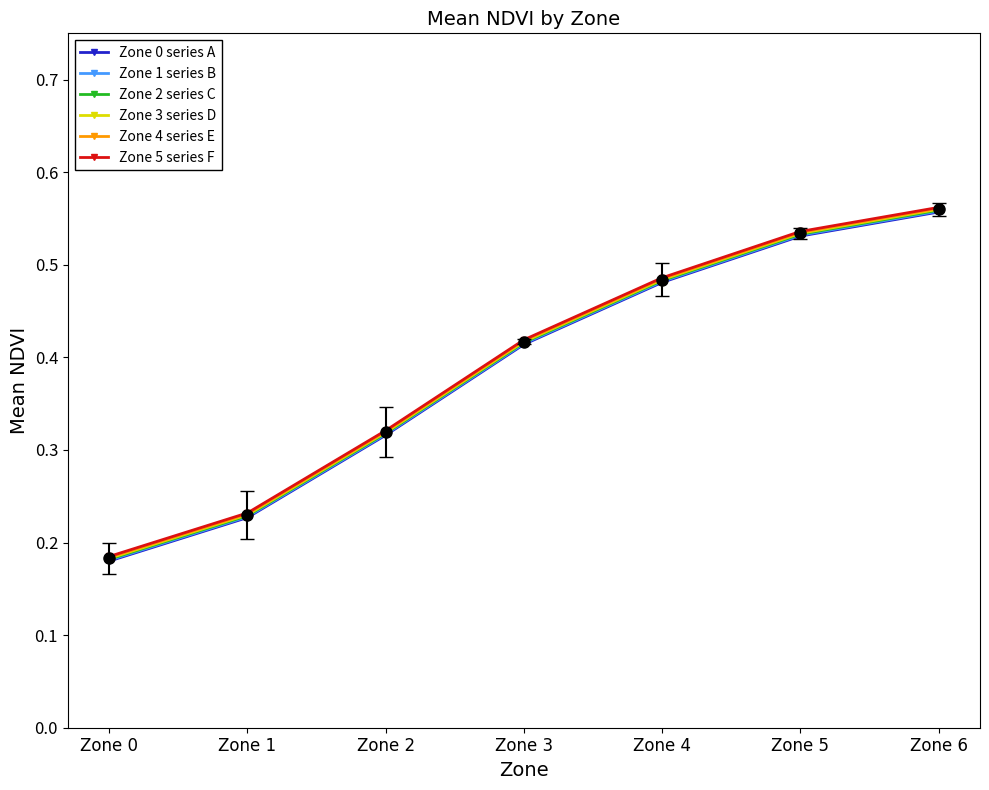

At which label is Zone 3 series D closest to 0?

Zone 0